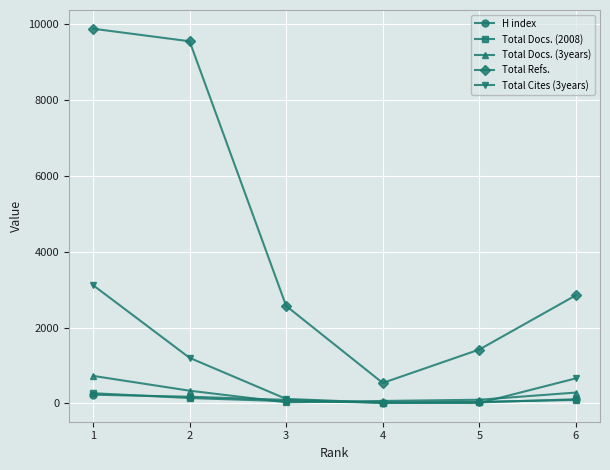

Which series has the largest total across all categories?

Total Refs.